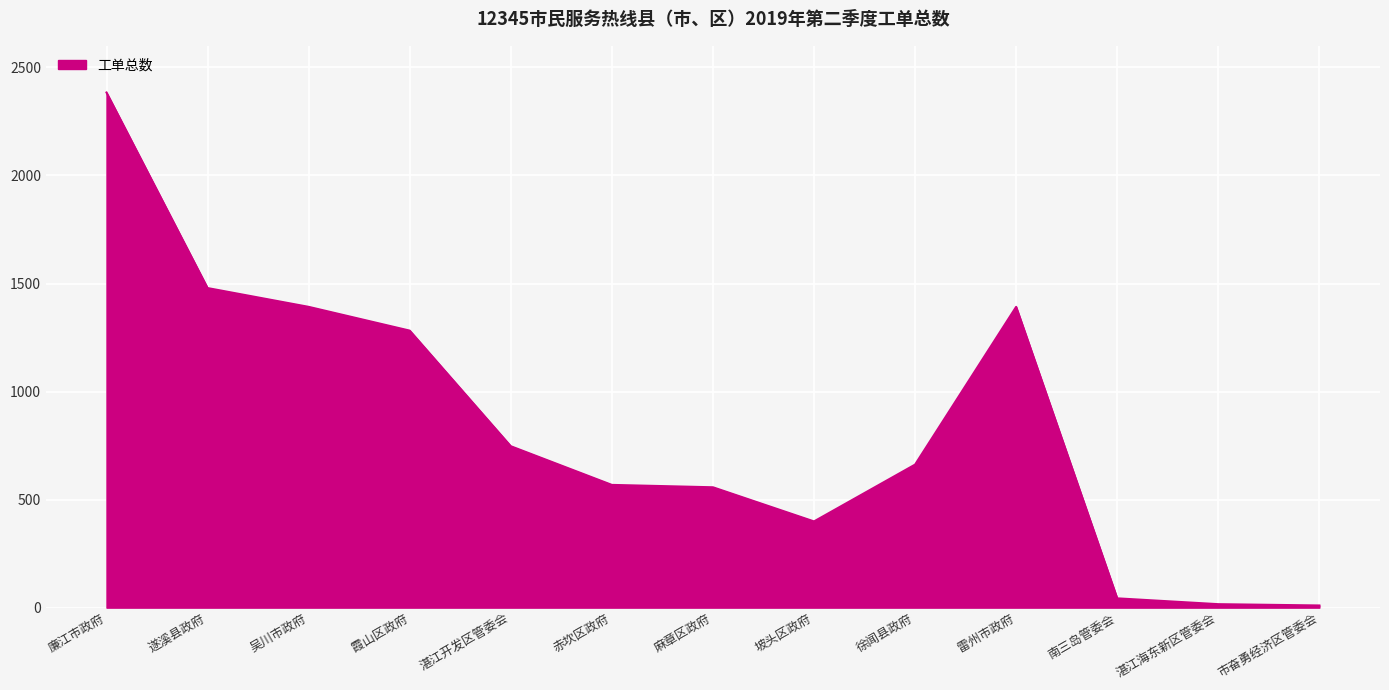

The value at 吴川市政府 is 575. True or false?

False